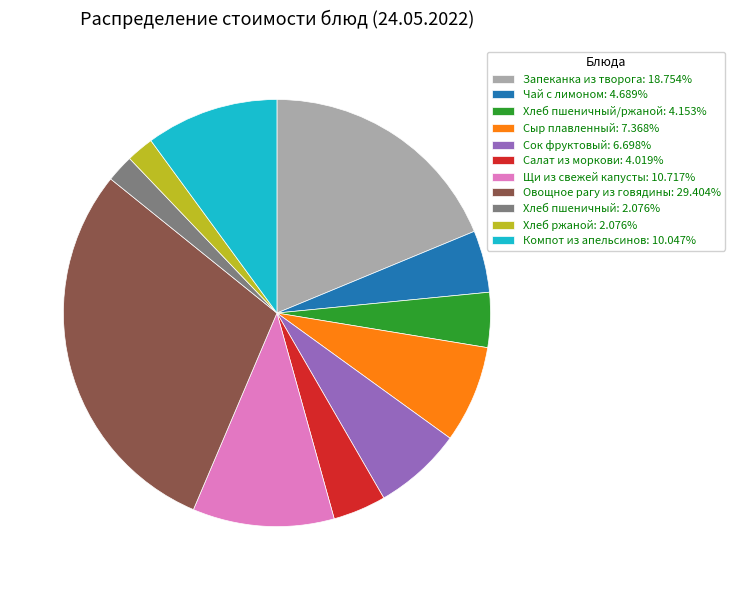

What is the ratio of the value at Компот из апельсинов: 10.047% to the value at Хлеб пшеничный: 2.076%?

4.8